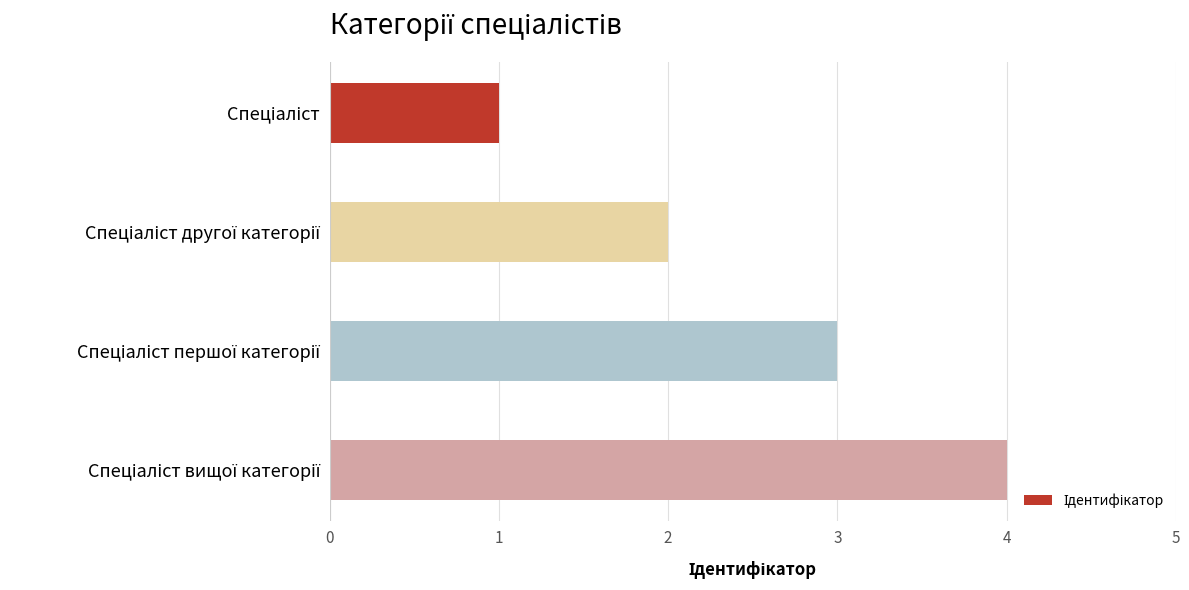

How many series are shown in this chart?

1